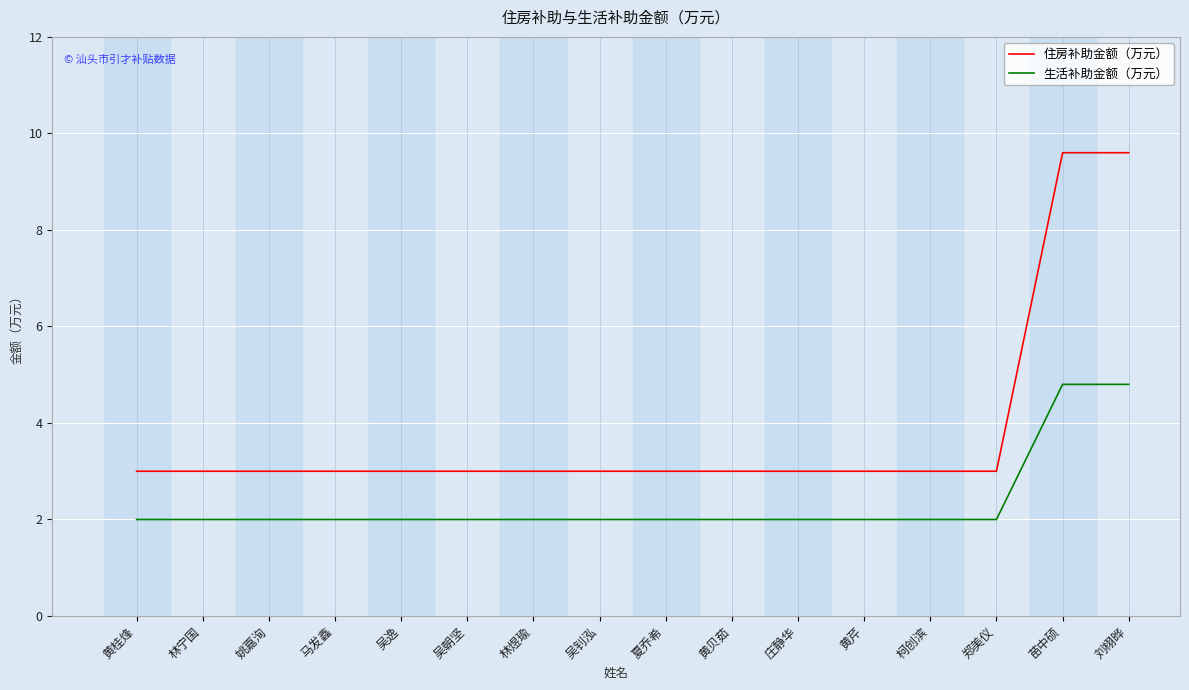

How many lines are shown in the chart?

2